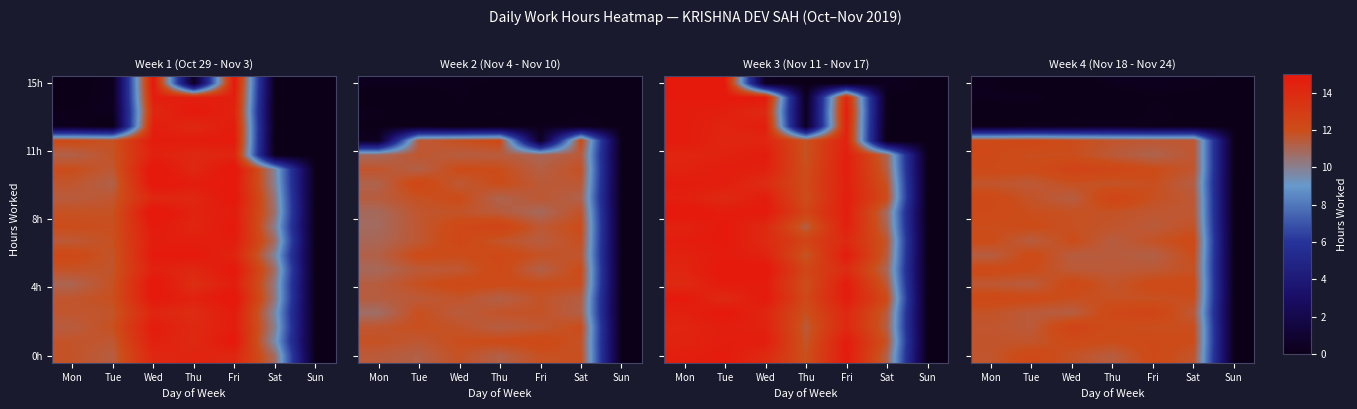

How many data points does each series have?

7